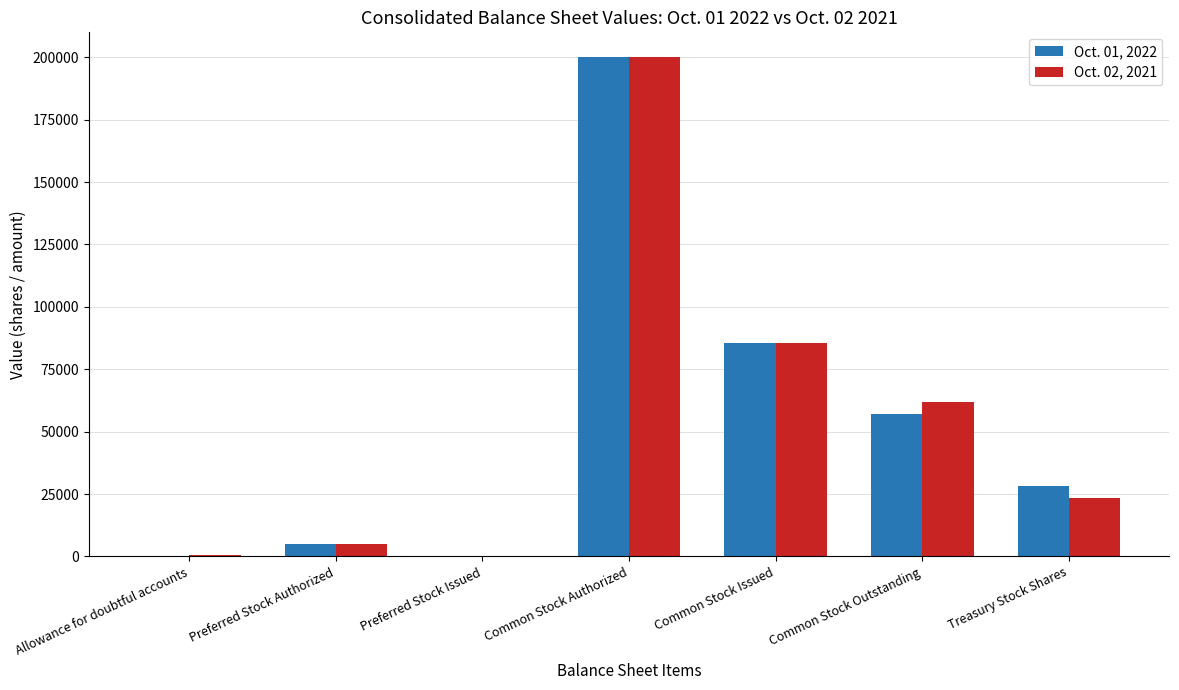

How many groups of bars are there?

7